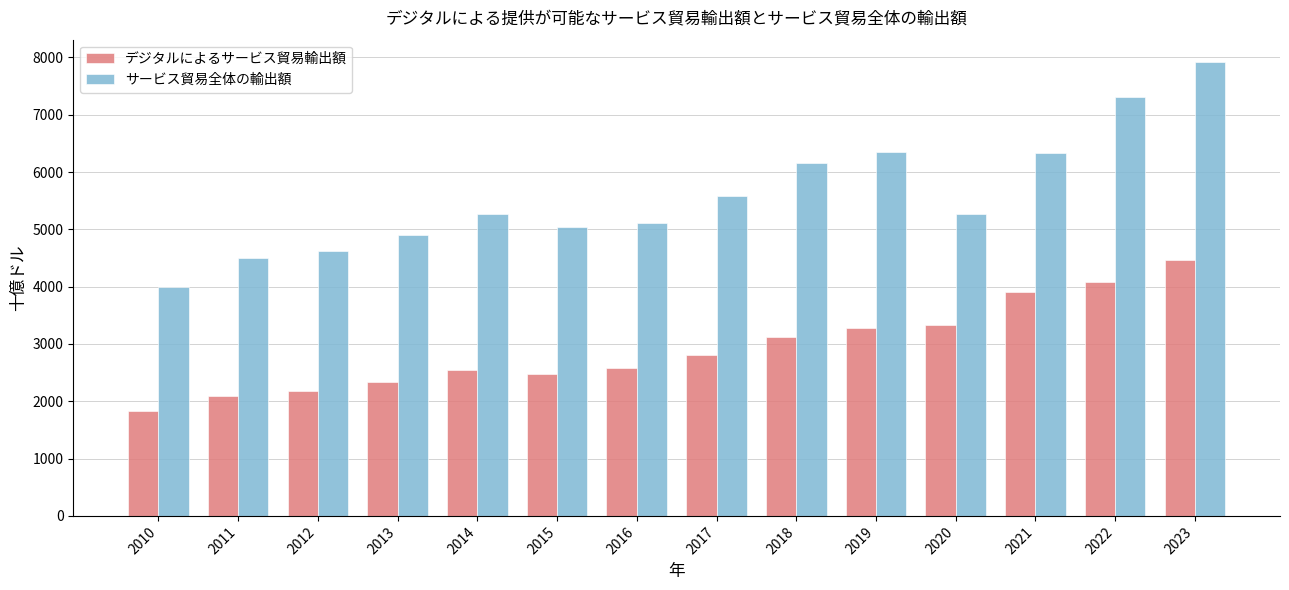

What is the difference between the maximum and minimum values in the デジタルによるサービス貿易輸出額 series?

2626.8